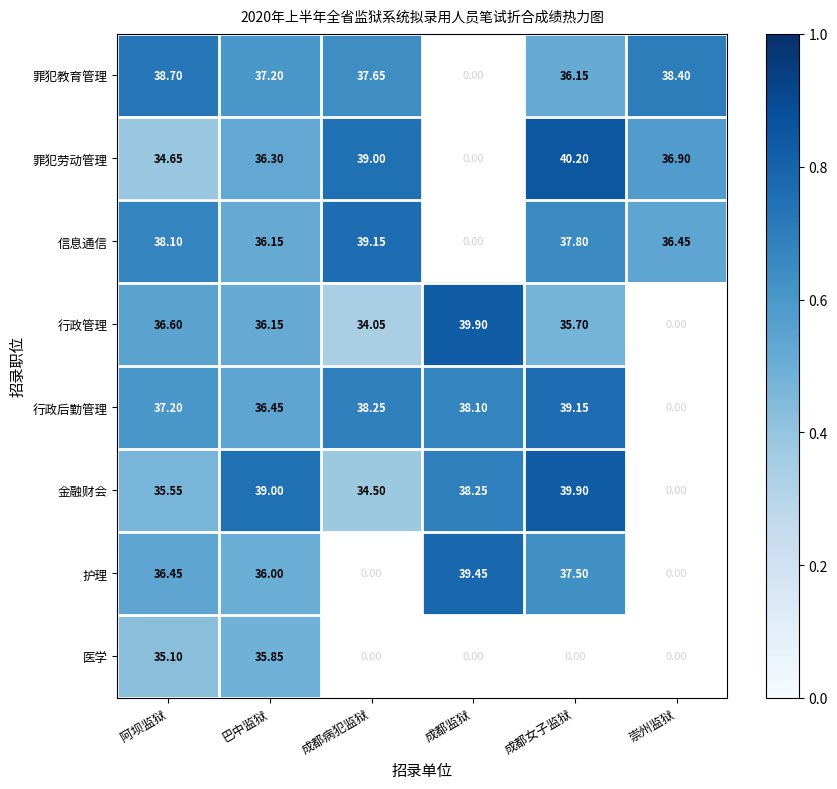

Is the value of 罪犯教育管理 at 成都病犯监狱 greater than the value of 行政后勤管理 at 成都女子监狱?

No